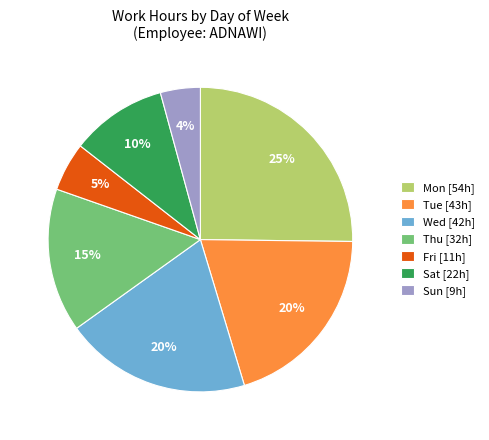

Does Sun represent more than half of the total?

No